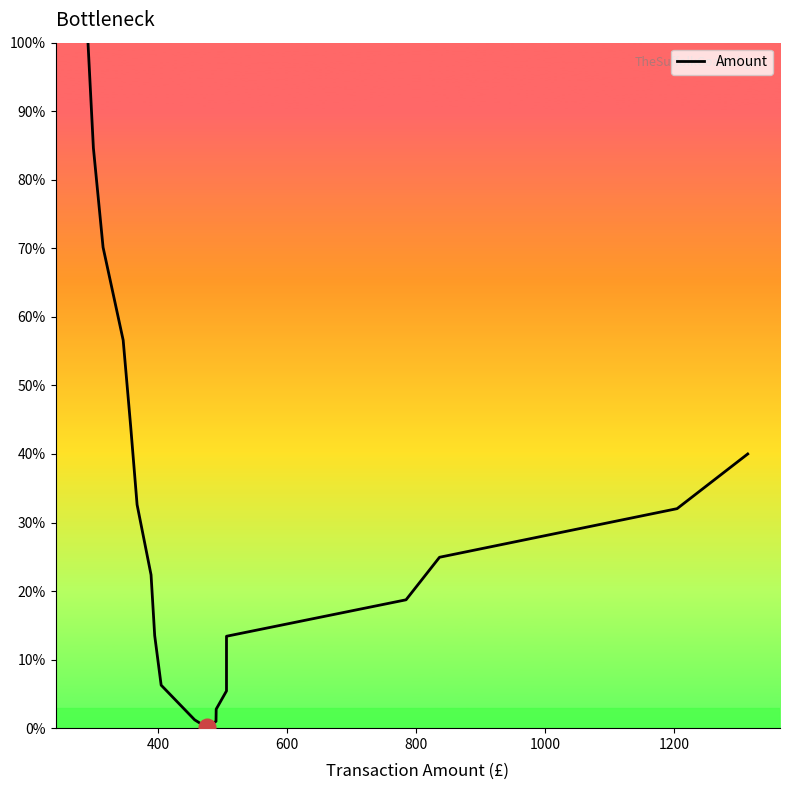

What is the smallest value displayed?

0.1